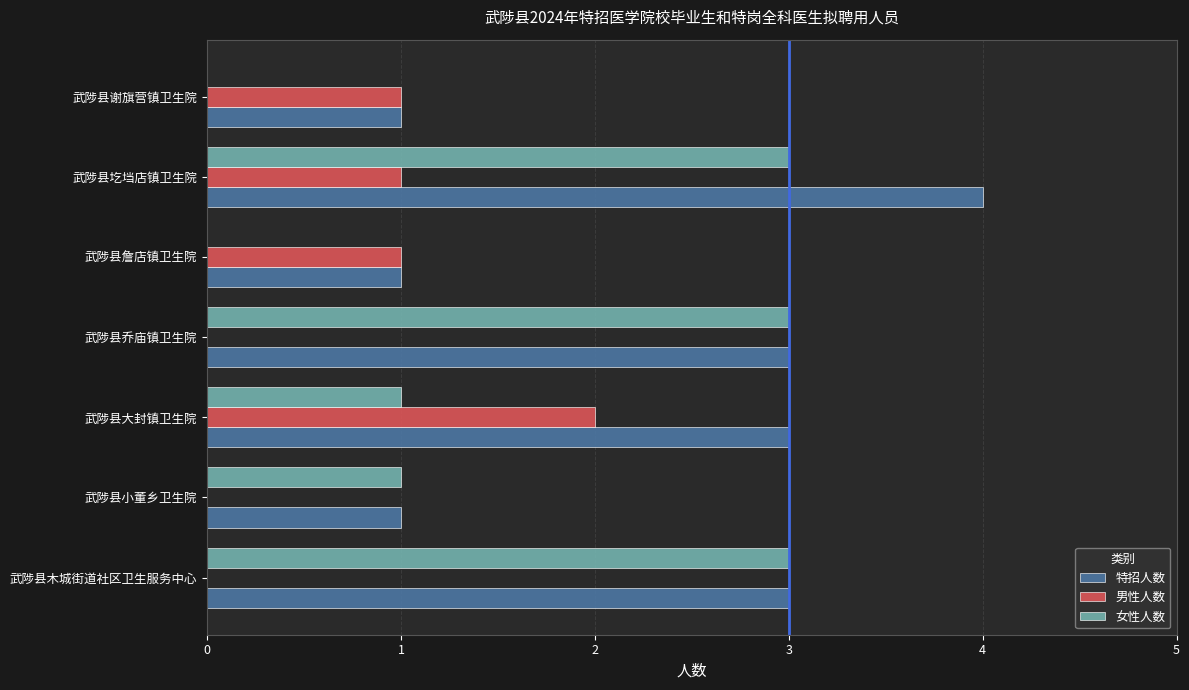

What is the maximum value shown in the chart?

4